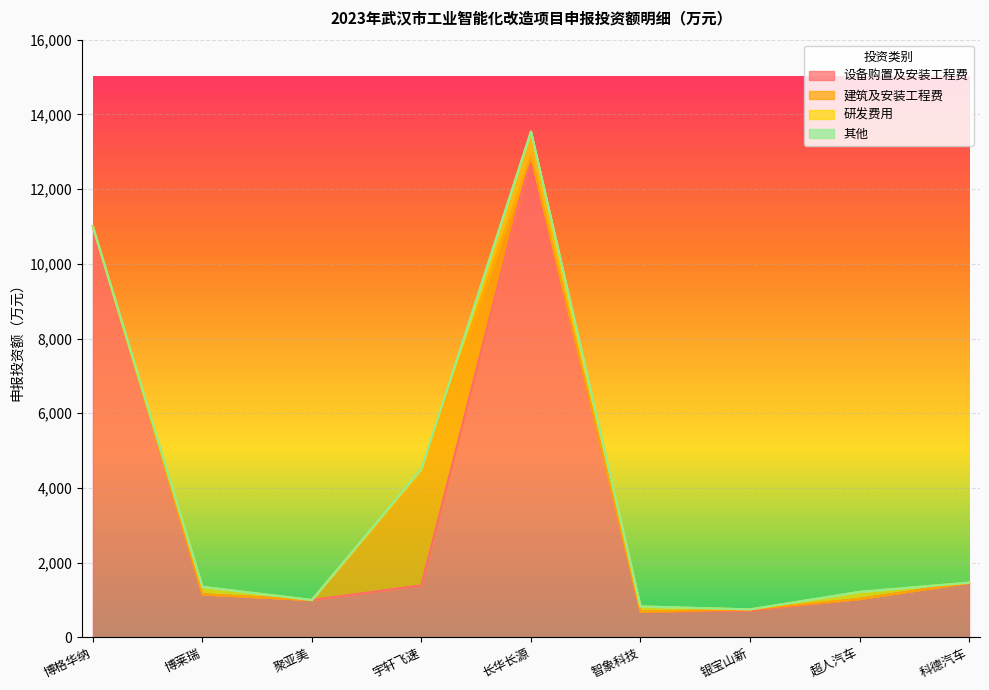

What value does the 设备购置及安装工程费 series have at 聚亚美?

1000.0